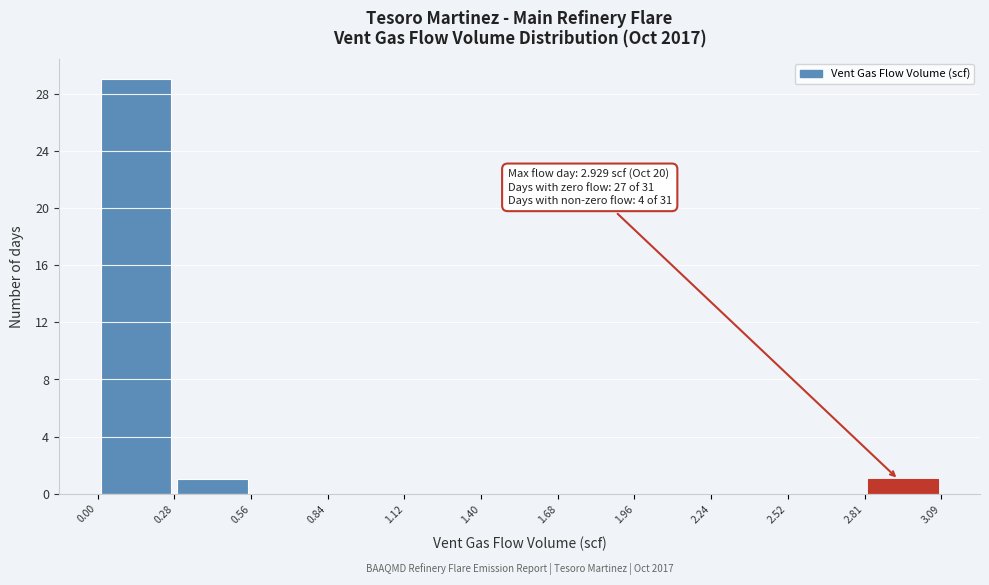

Over which range of the x-axis is the bar tallest?

0.00 to 0.28